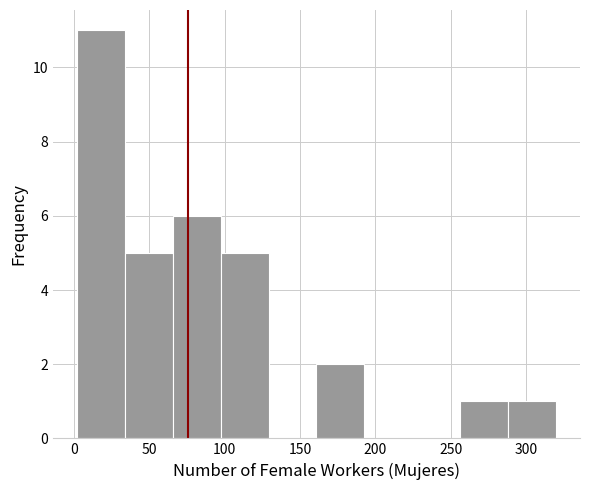

Reading left to right, transcribe this chart: for each bar, give the range it covers on the x-axis and its height. Neither the bar edges nor the heights are printed on the chart, so give them approximately, as read against the axes.

0 to 35: 11
35 to 65: 5
65 to 95: 6
95 to 130: 5
130 to 160: 0
160 to 195: 2
195 to 225: 0
225 to 255: 0
255 to 290: 1
290 to 320: 1